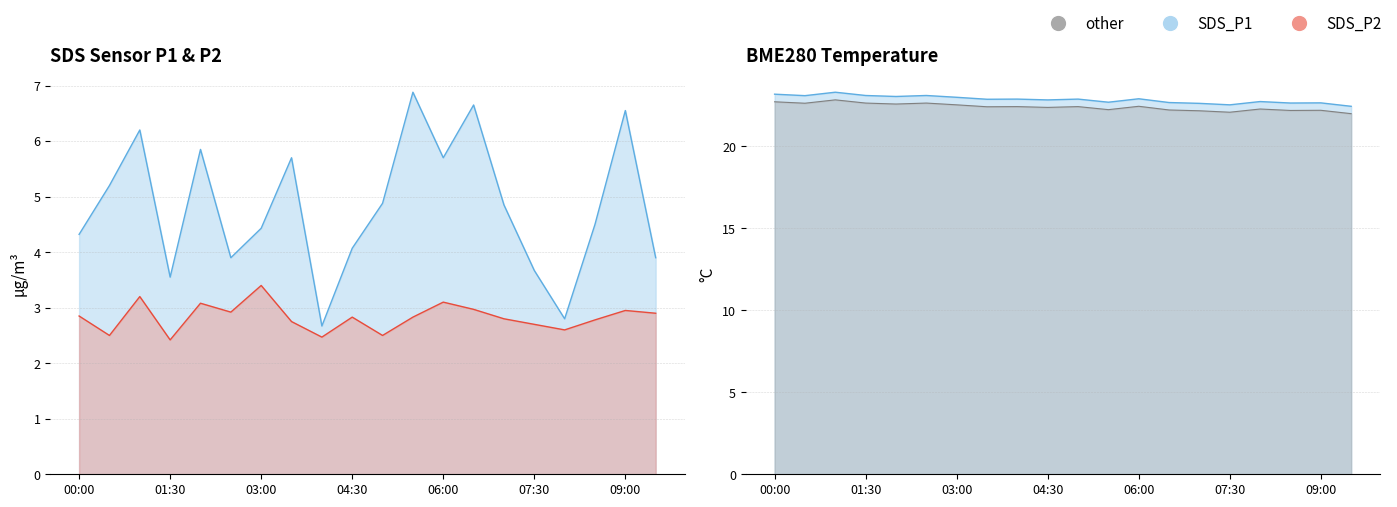

Which series has the largest range (max minus min)?

SDS_P1